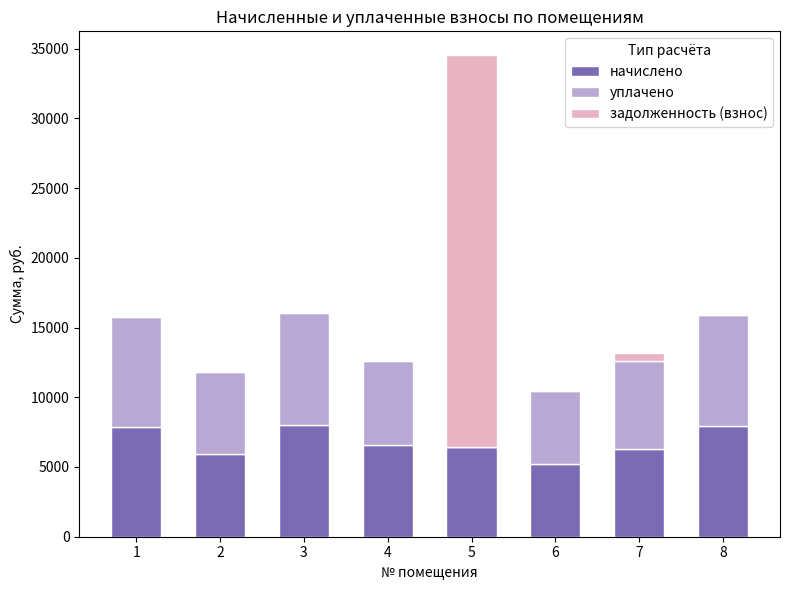

What is the sum of all начислено values?

54297.6